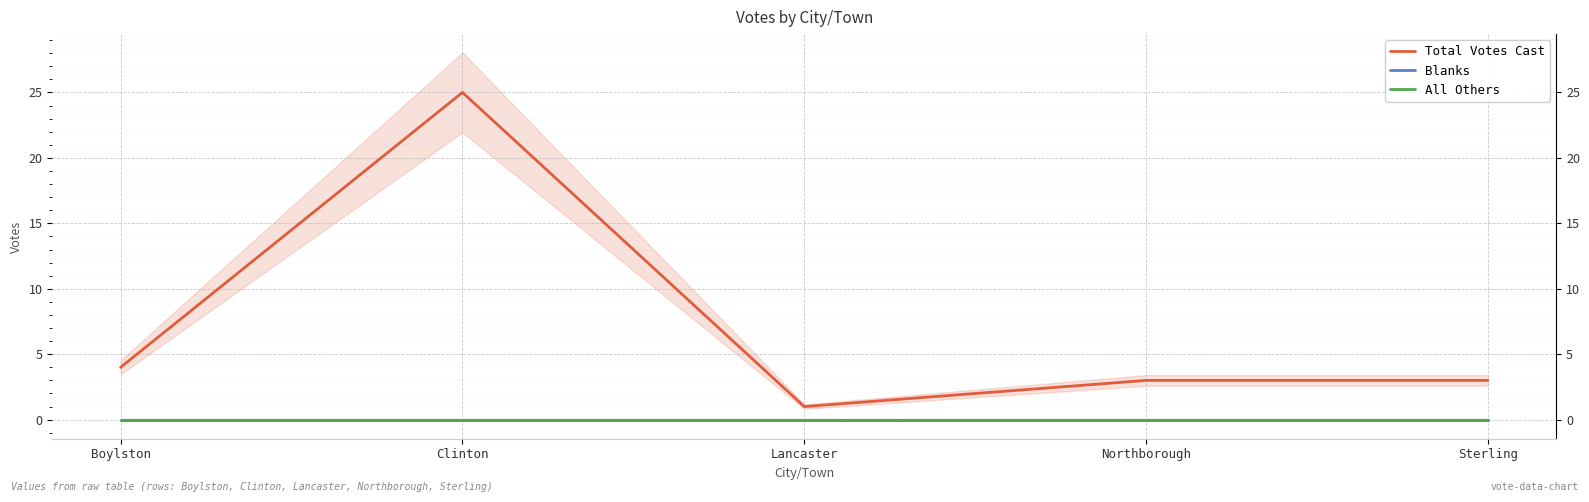

What are all the series names shown in the legend?

Total Votes Cast, Blanks, All Others